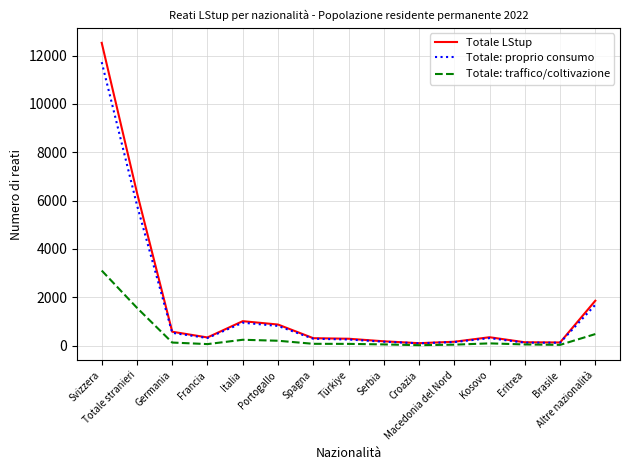

Rank the series by their maximum value, from highest to lowest.

Totale LStup, Totale: proprio consumo, Totale: traffico/coltivazione